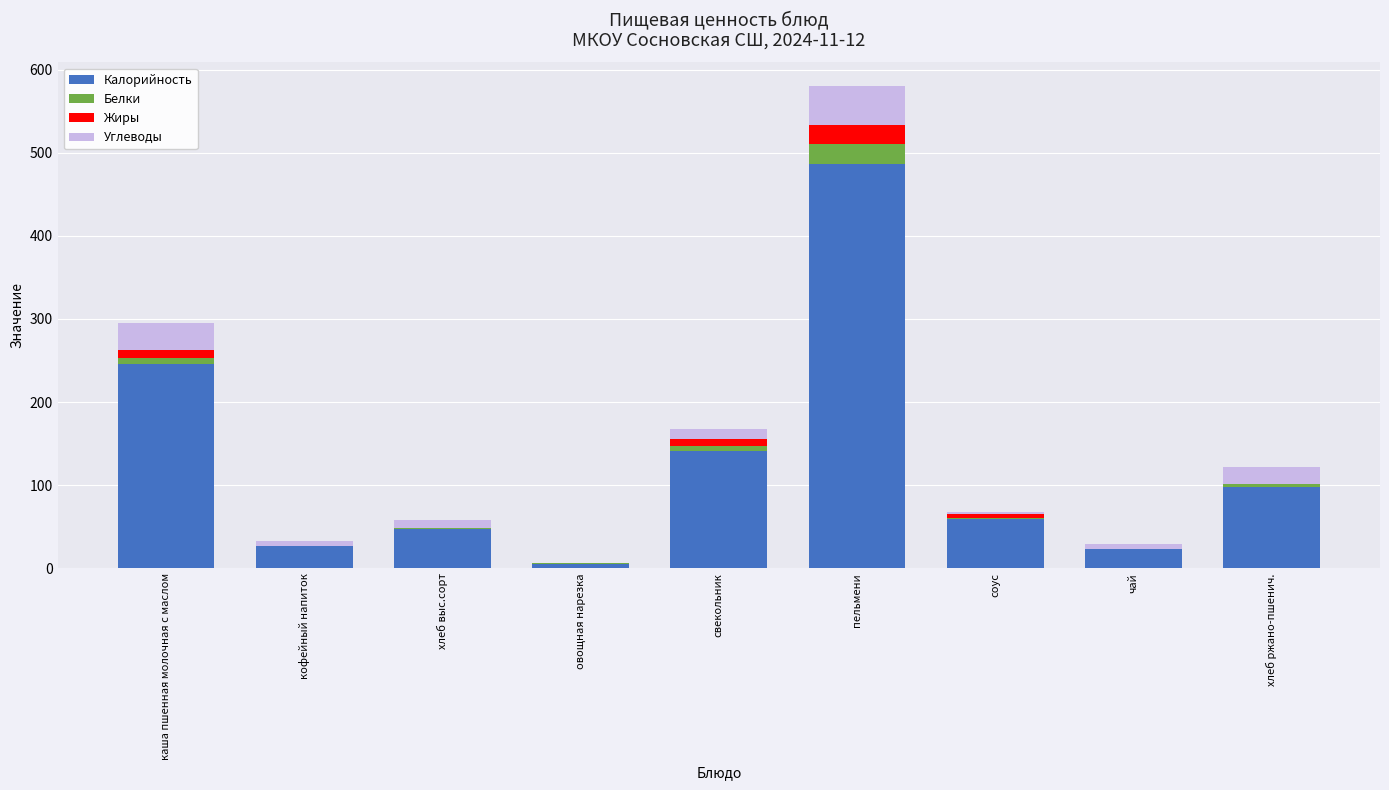

At which category is the sum across all series the highest?

пельмени